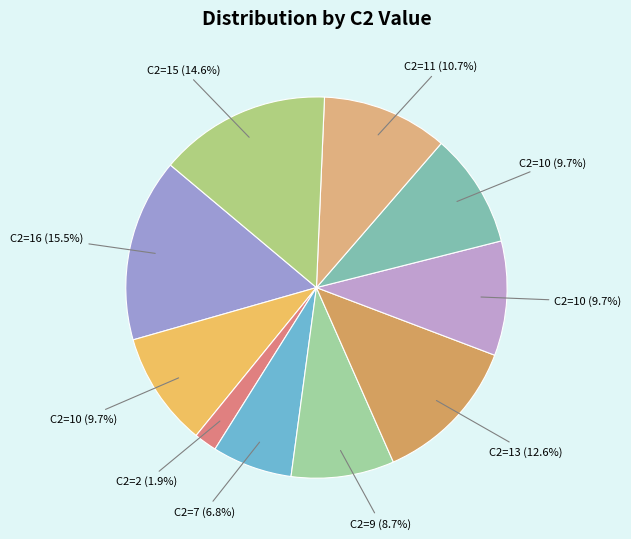

How many segments does this pie chart have?

10